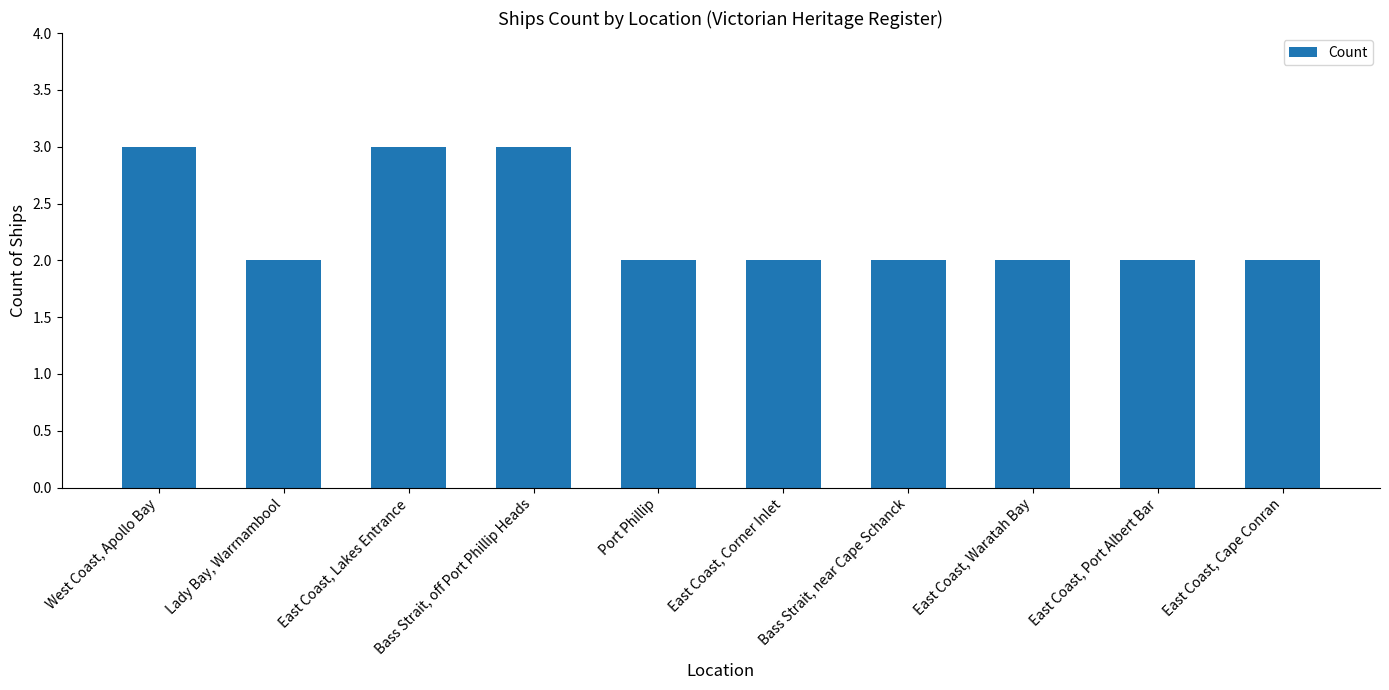

True or false: the data shows 2 at Port Phillip.

True